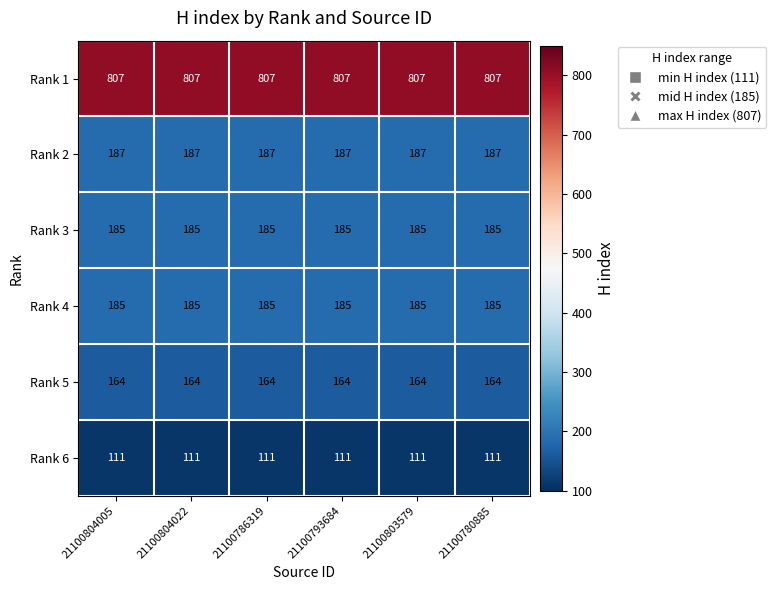

What is the sum of the Rank 6 values at 21100803579 and 21100804022?

222